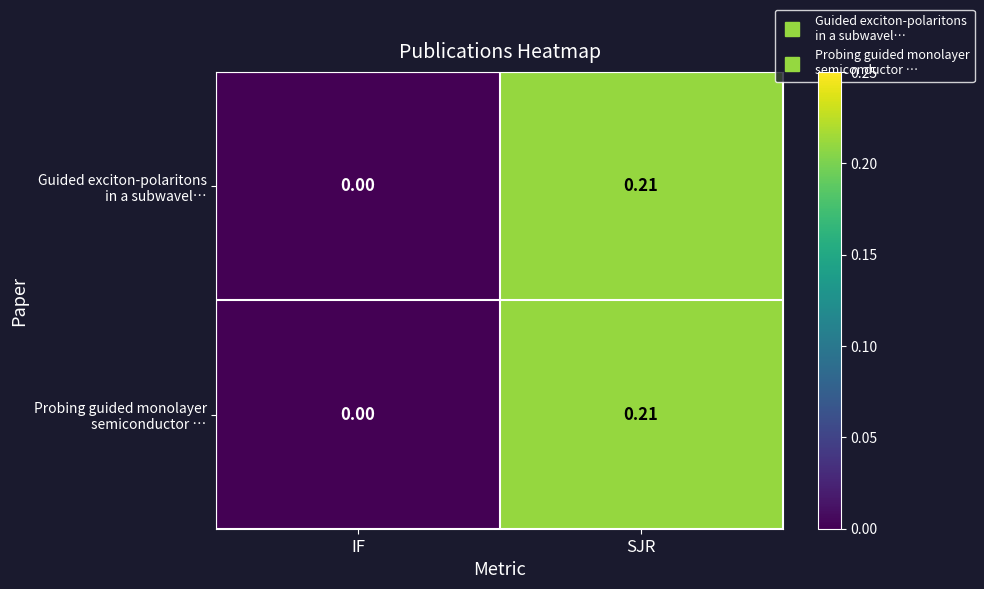

Which category has the lowest value across all series?

IF